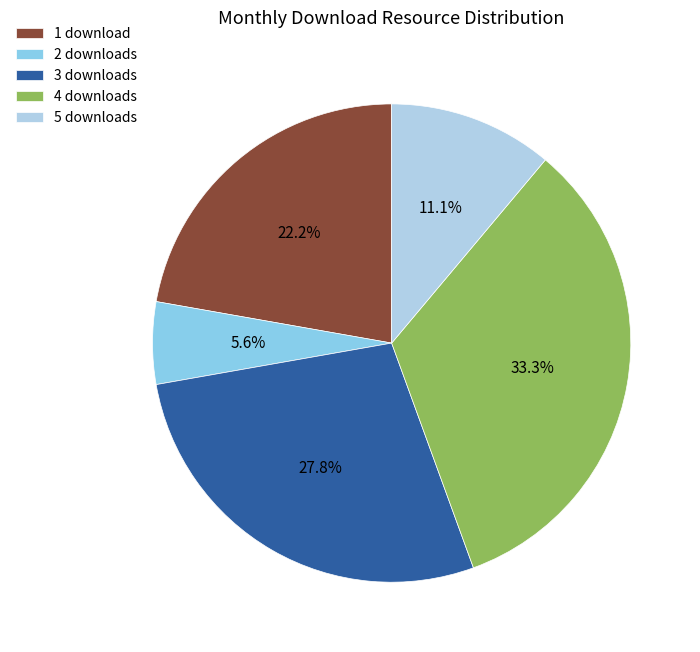

What portion of the pie excludes 5 downloads?

88.9%